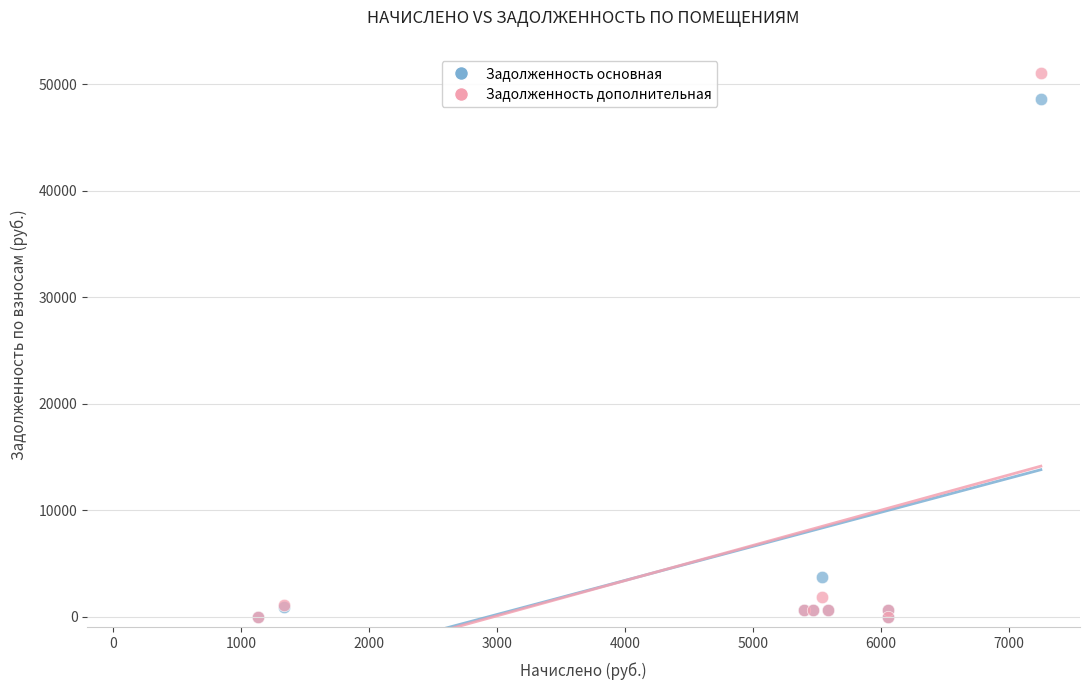

What are all the series names shown in the legend?

Задолженность основная, Задолженность дополнительная